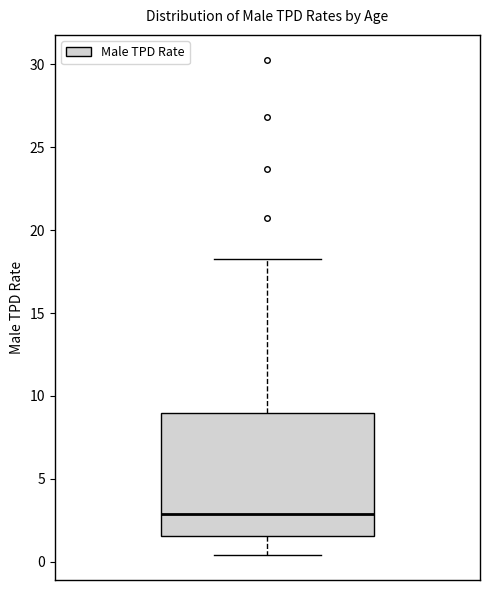

Read this box plot against the y-axis: the position of the median line, the range covered by the box, and the ends of both whiskers. The values are not printed on the chart, so give them approximately, as read against the axis.

median 3.0, box 1.5 to 9.0, whiskers 0.5 to 18.0